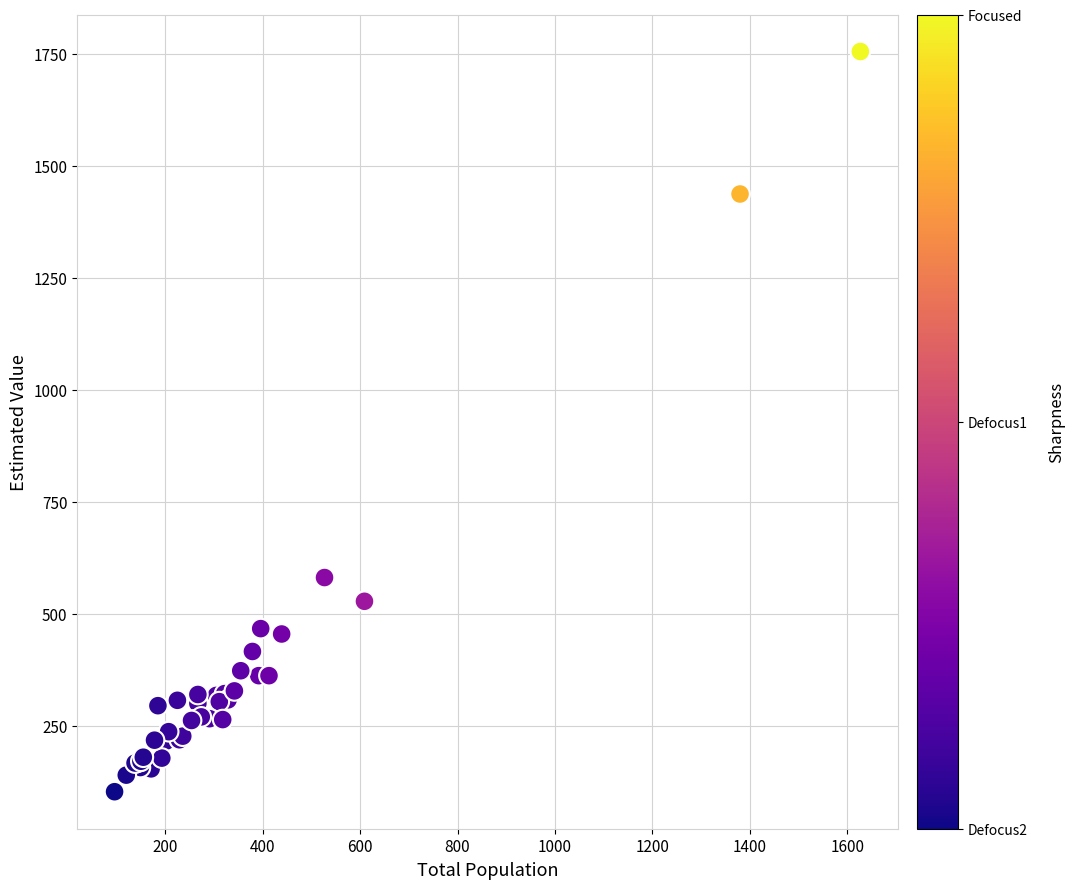

What Y value in the scatter plot is closest to 929?

581